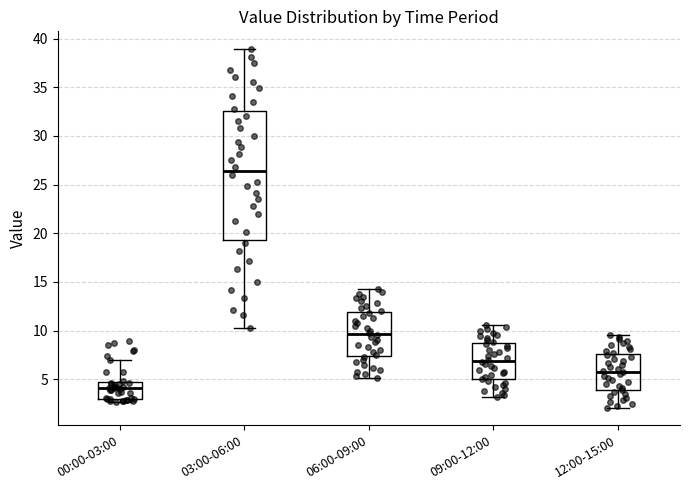

Reading left to right, transcribe this box plot: for each box, give where its median line is, the range the box spans, and where its two whiskers end, as read against the y-axis. The values are not printed on the chart, so give them approximately, as read against the axis.

00:00-03:00: median 4.0, box 3.0 to 5.0, whiskers 2.5 to 7.0
03:00-06:00: median 26.5, box 19.5 to 32.5, whiskers 10.5 to 39.0
06:00-09:00: median 9.5, box 7.5 to 12.0, whiskers 5.0 to 14.5
09:00-12:00: median 7.0, box 5.0 to 9.0, whiskers 3.0 to 10.5
12:00-15:00: median 6.0, box 4.0 to 7.5, whiskers 2.0 to 9.5